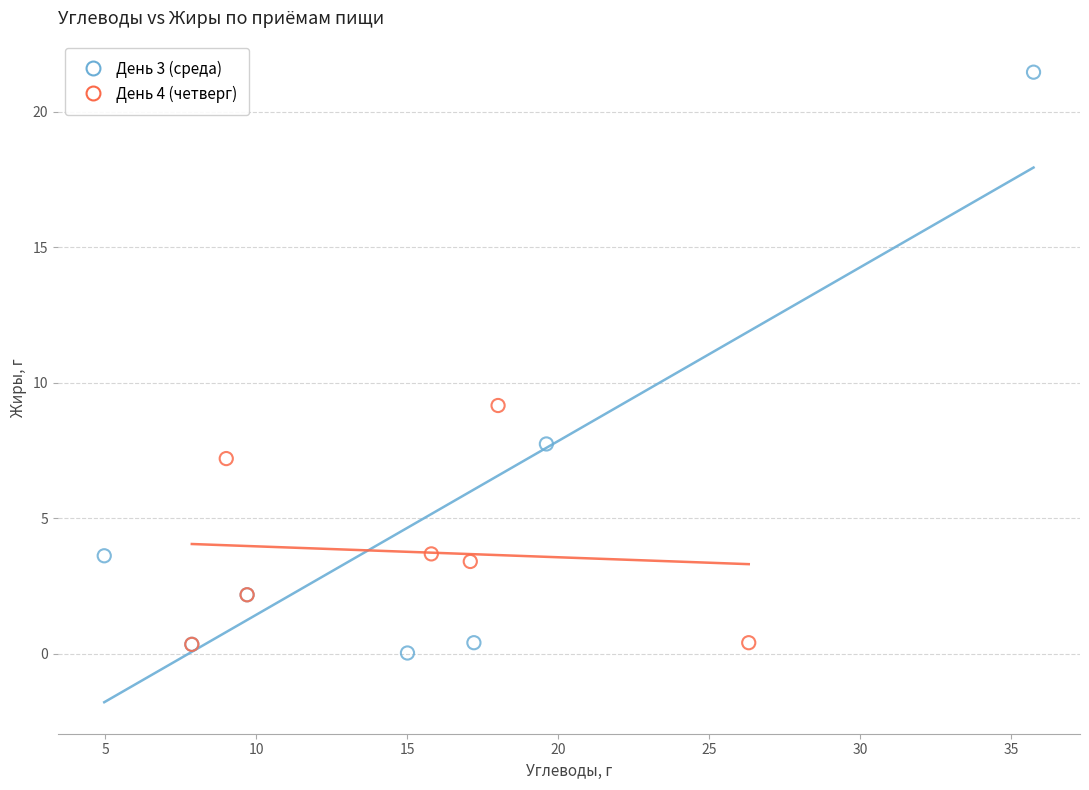

What are all the series names shown in the legend?

День 3 (среда), День 4 (четверг)